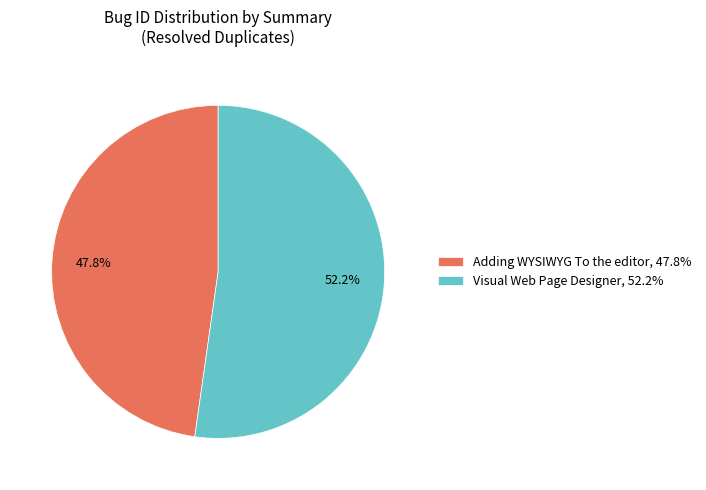

Does Adding WYSIWYG To the editor represent more than half of the total?

No